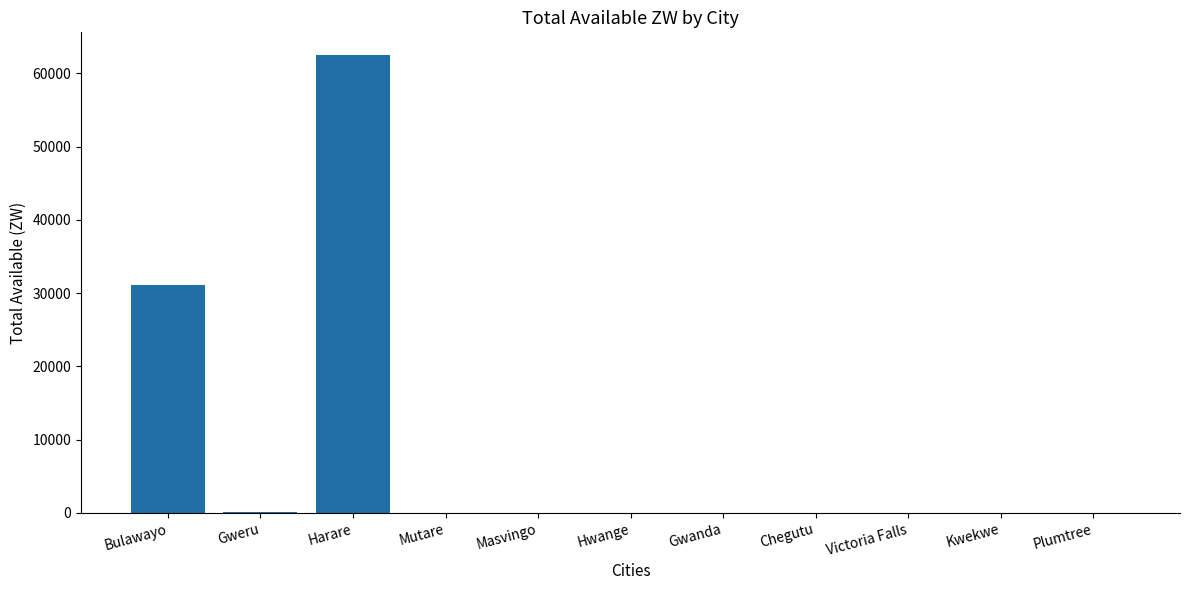

What is the maximum value shown in the chart?

62490.4